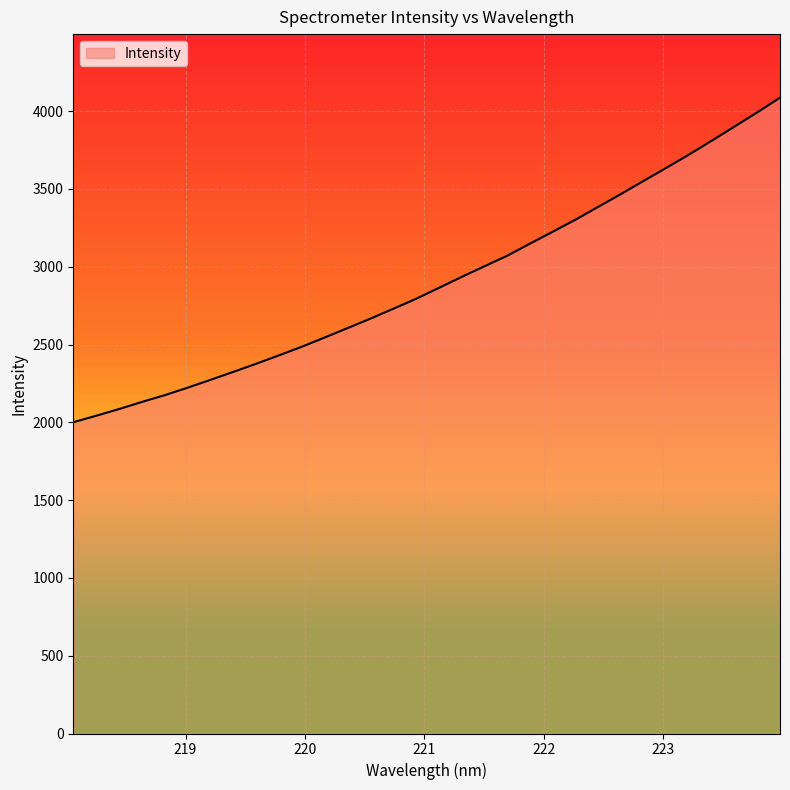

What is the sum of all values?

92960.8